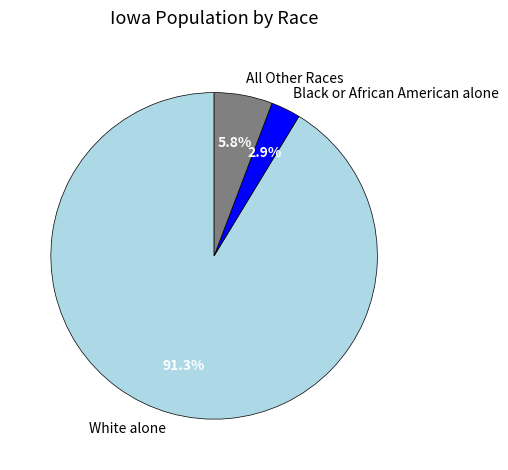

Rank the categories by value from highest to lowest.

White alone, All Other Races, Black or African American alone